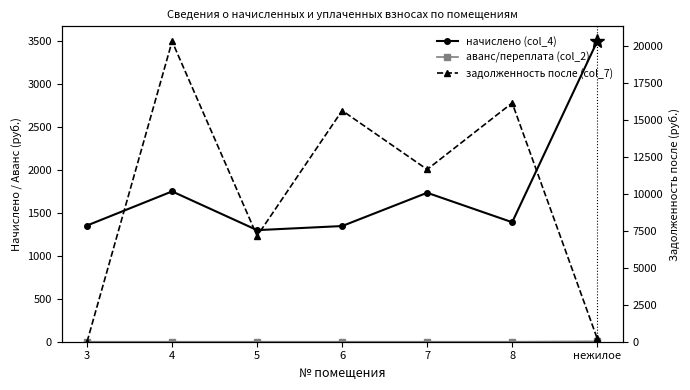

True or false: задолженность после (col_7) has more than 1 interior local peaks.

True